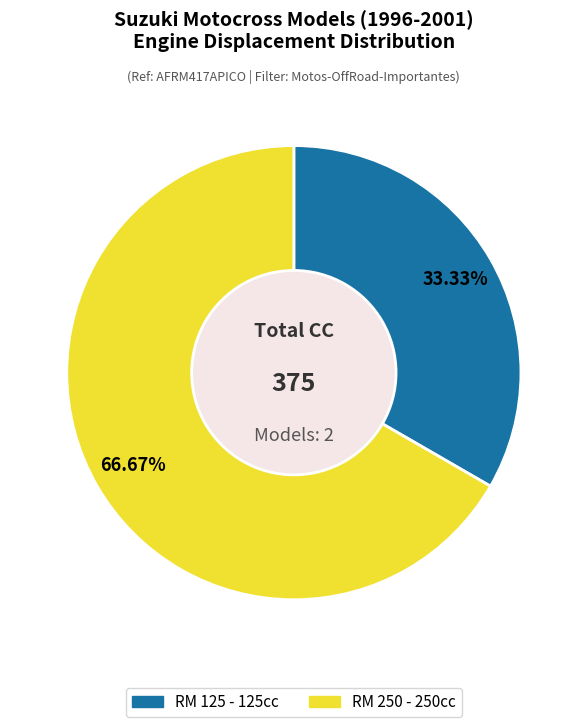

How many slices are in this pie chart?

2